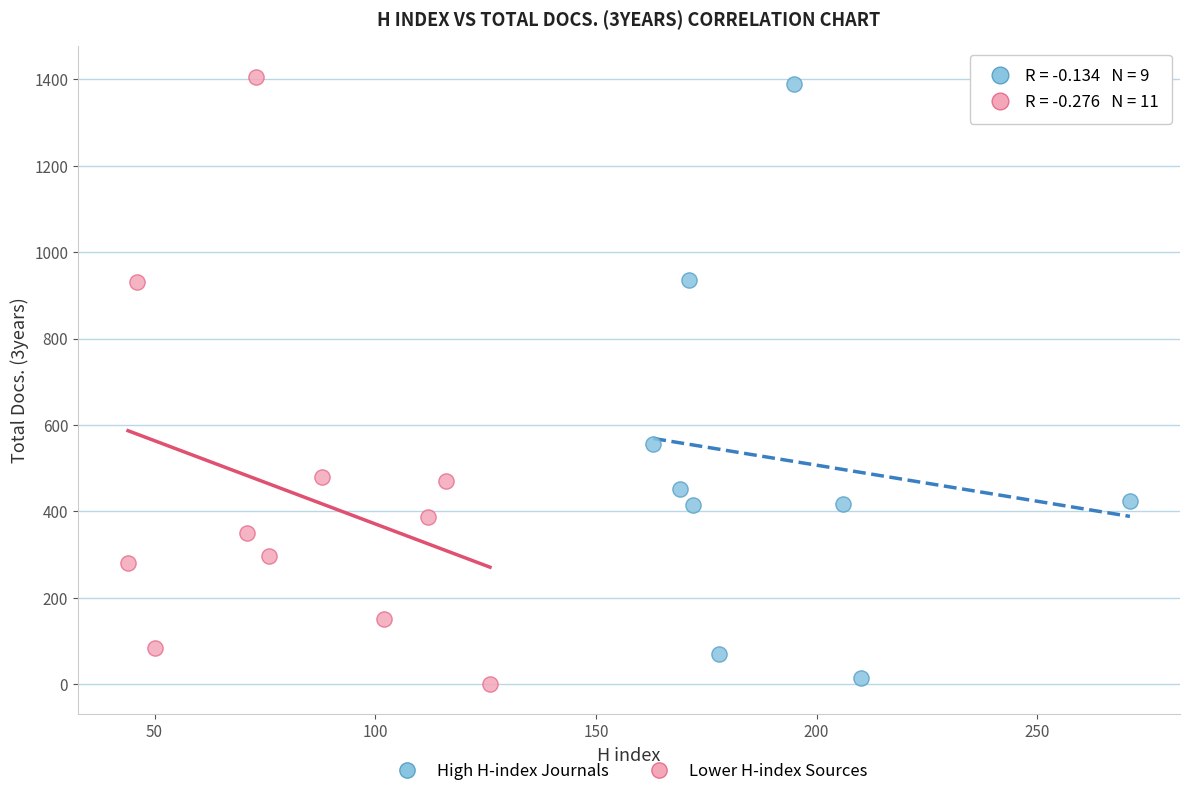

What are all the series names shown in the legend?

High H-index Journals, Lower H-index Sources